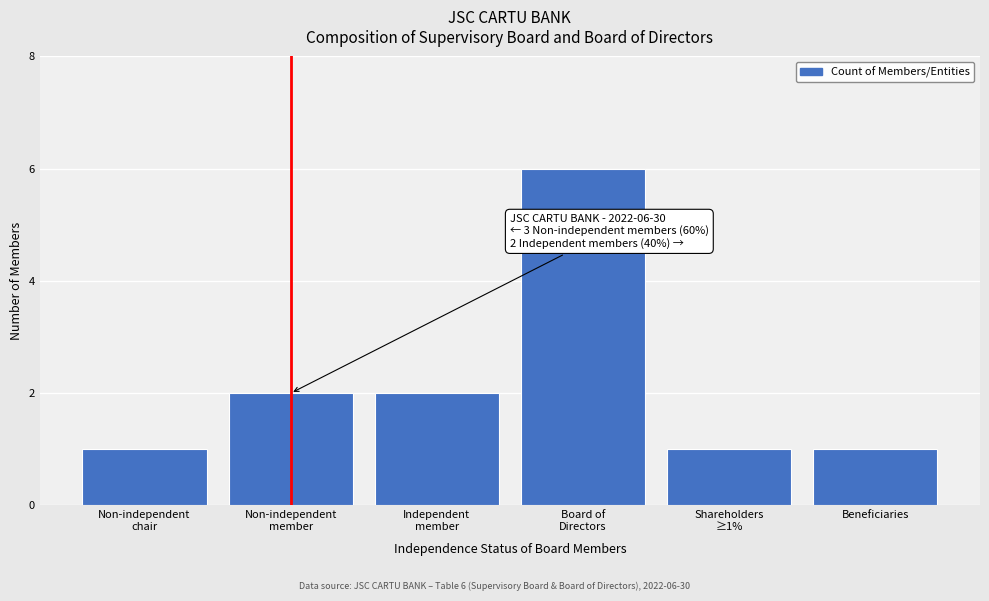

Reading left to right, extract all data points from this chart.

1	2	2	6	1	1